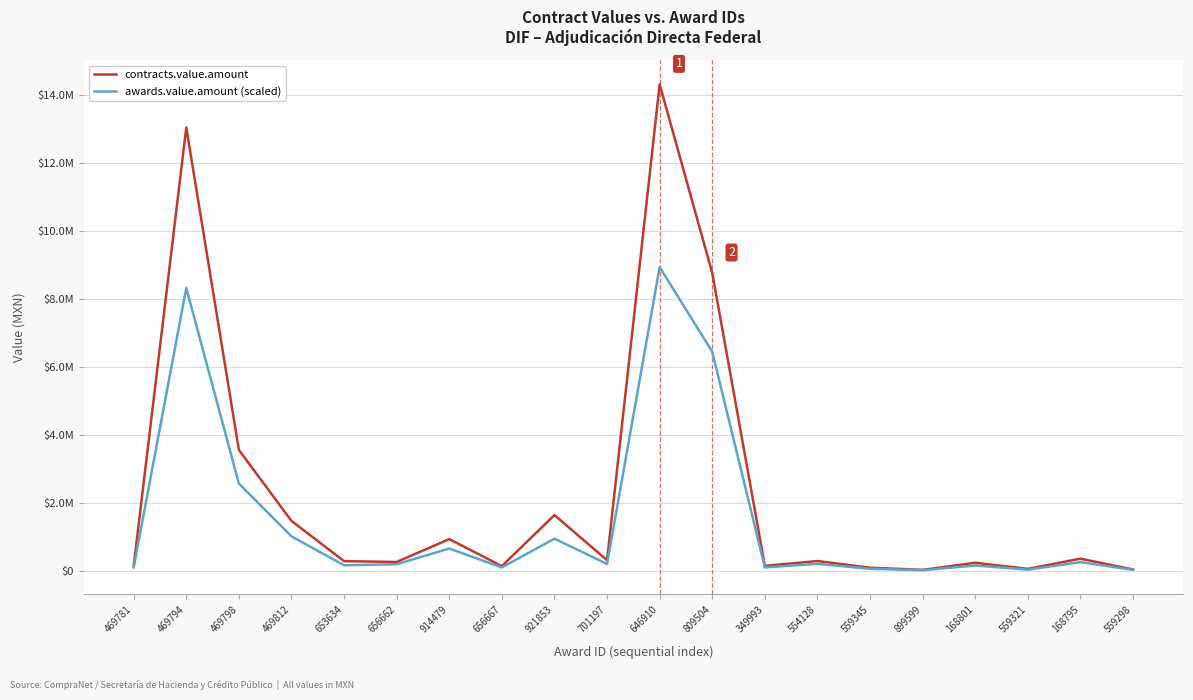

True or false: contracts.value.amount and awards.value.amount (scaled) cross at least once.

False